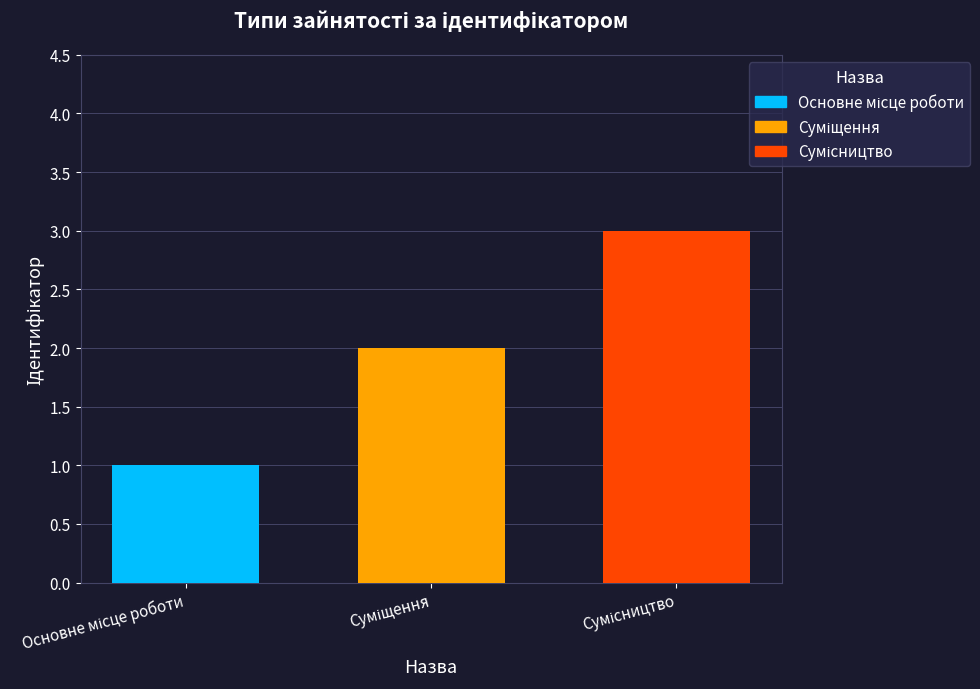

What is the greatest value displayed?

3